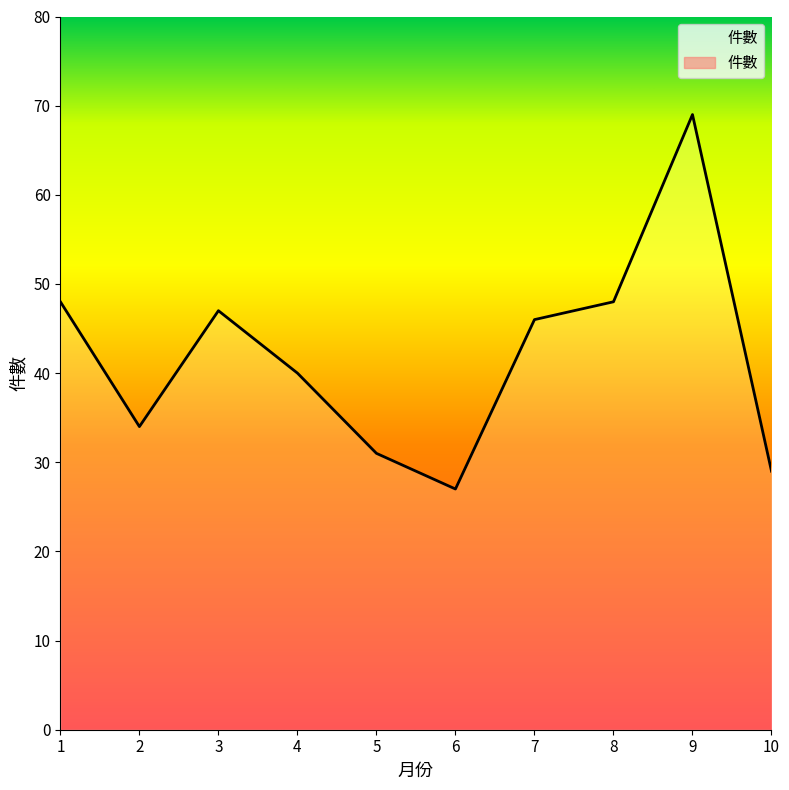

Reading left to right, list all the values displayed in this chart.

48	34	47	40	31	27	46	48	69	29